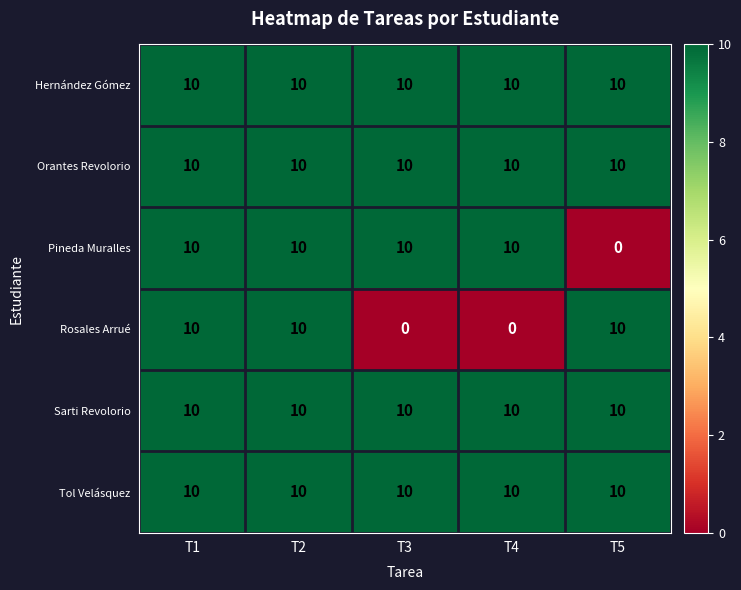

Reading left to right, transcribe all the data shown in this chart.

Hernández Gómez: 10	10	10	10	10
Orantes Revolorio: 10	10	10	10	10
Pineda Muralles: 10	10	10	10	0
Rosales Arrué: 10	10	0	0	10
Sarti Revolorio: 10	10	10	10	10
Tol Velásquez: 10	10	10	10	10